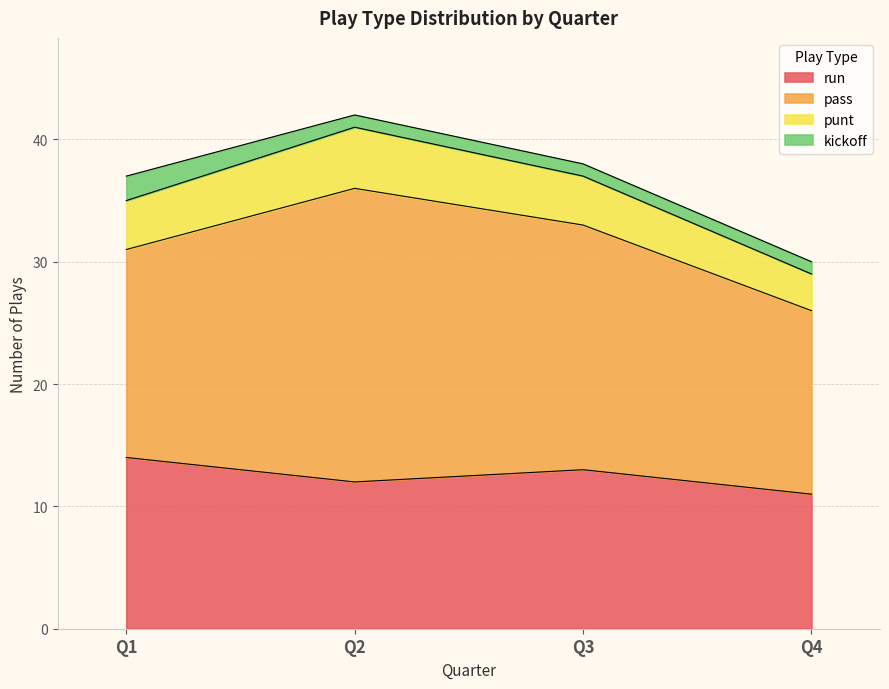

At which label does punt first exceed 38?

Q2